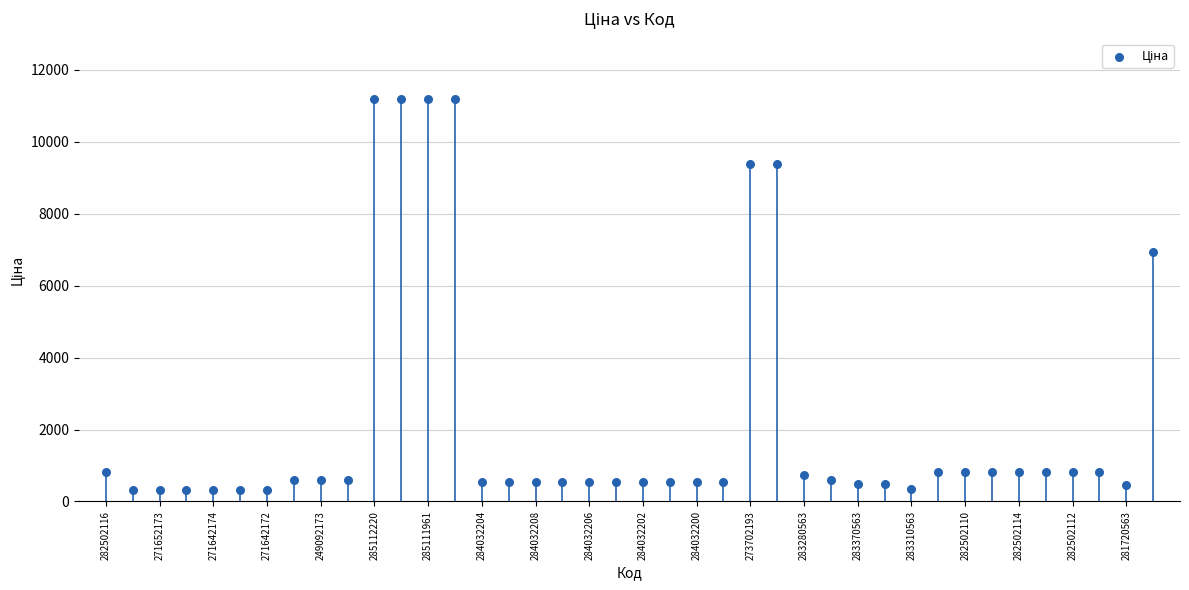

What Y value in the scatter plot is closest to 5749?

6925.7